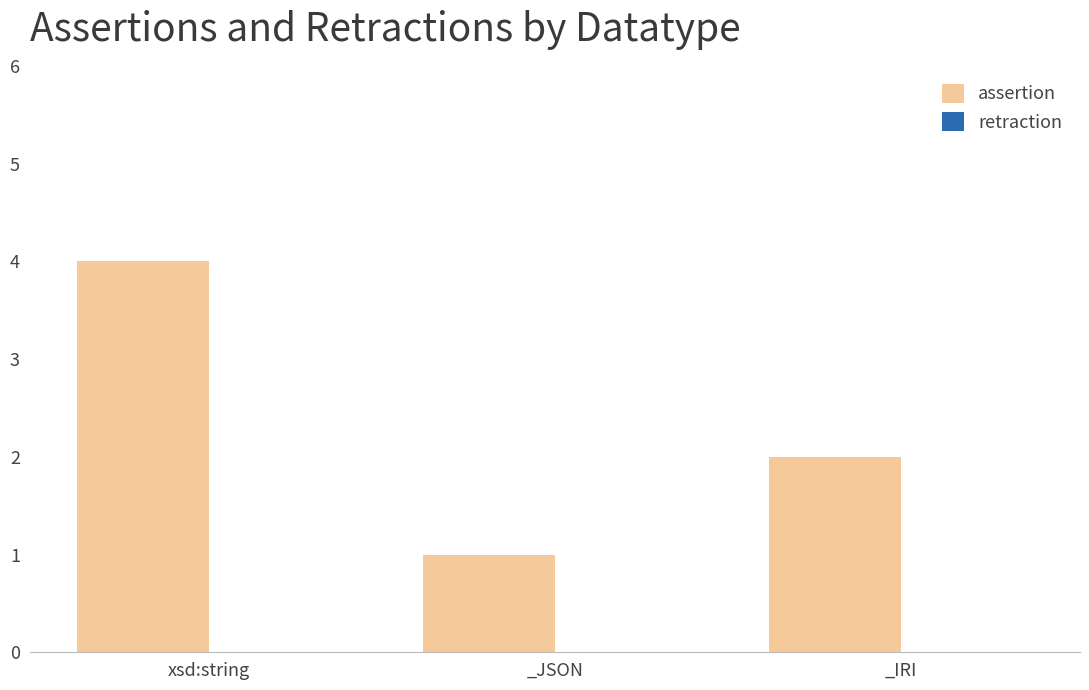

The chart shows a value of 7 at xsd:string. True or false?

False